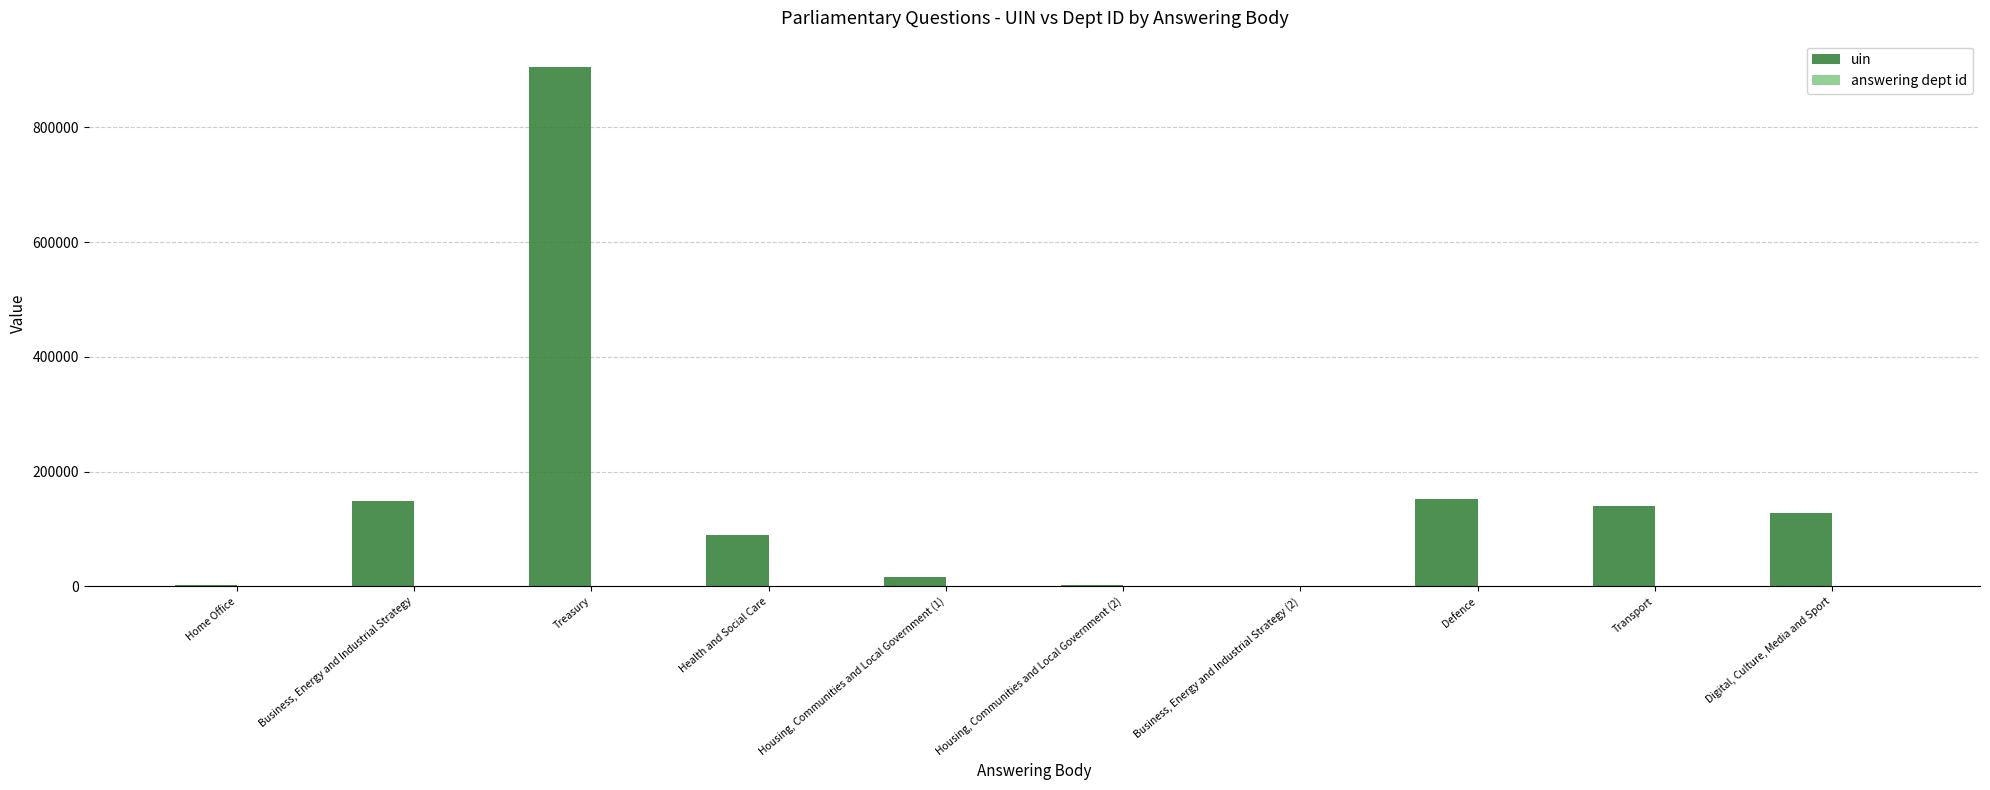

Between Business, Energy and Industrial Strategy (2) and Defence, which series saw the biggest shift?

uin